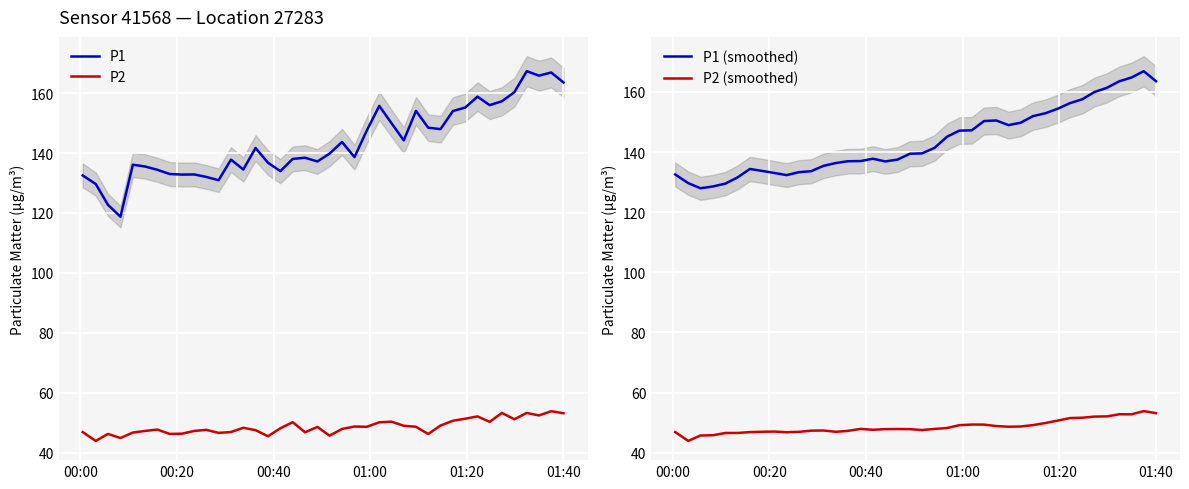

True or false: P2 and P1 (smoothed) cross at least once.

False